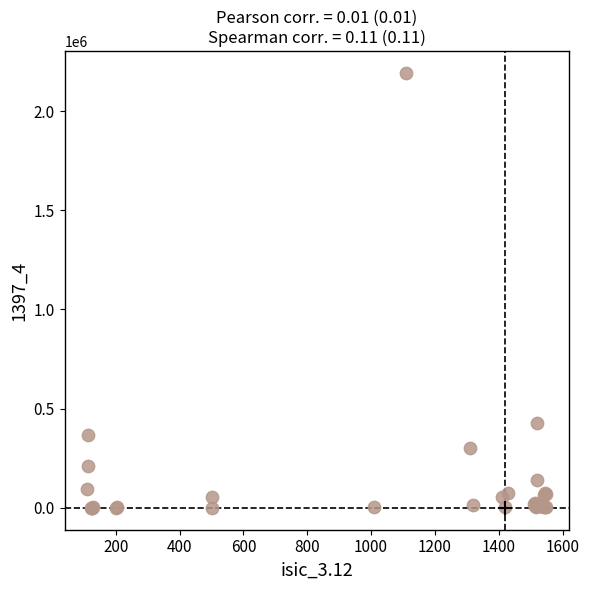

What Y value in the scatter plot is closest to 1096036?

427522.9